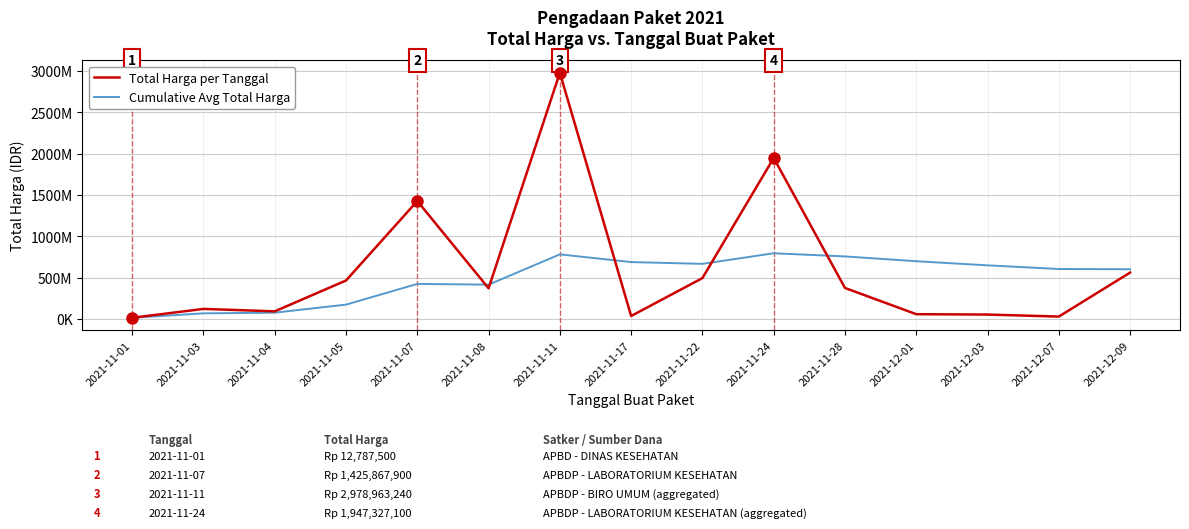

True or false: Cumulative Avg Total Harga has a value of 12787500.0 at 2021-11-01.

True